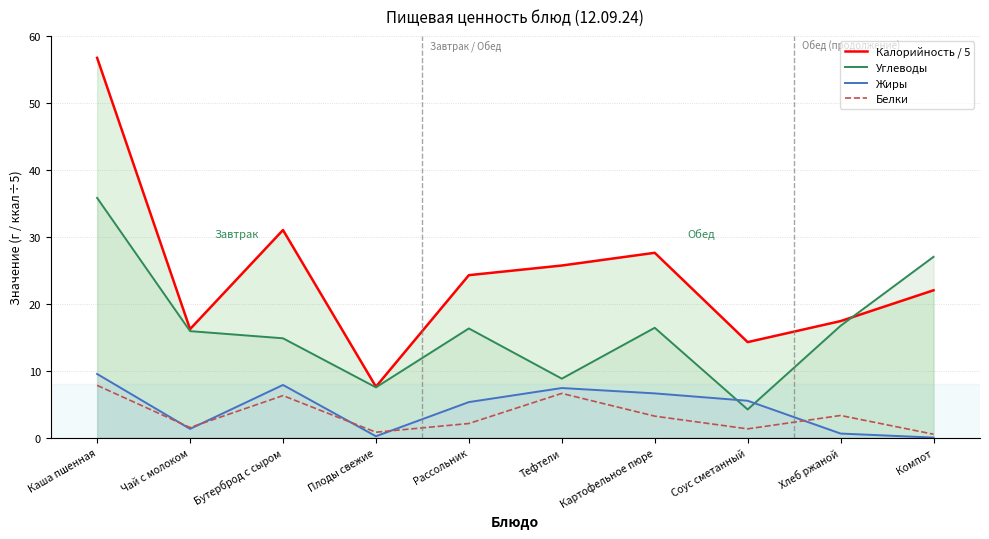

Where is Калорийность / 5 nearest to the value 32?

Бутерброд с сыром